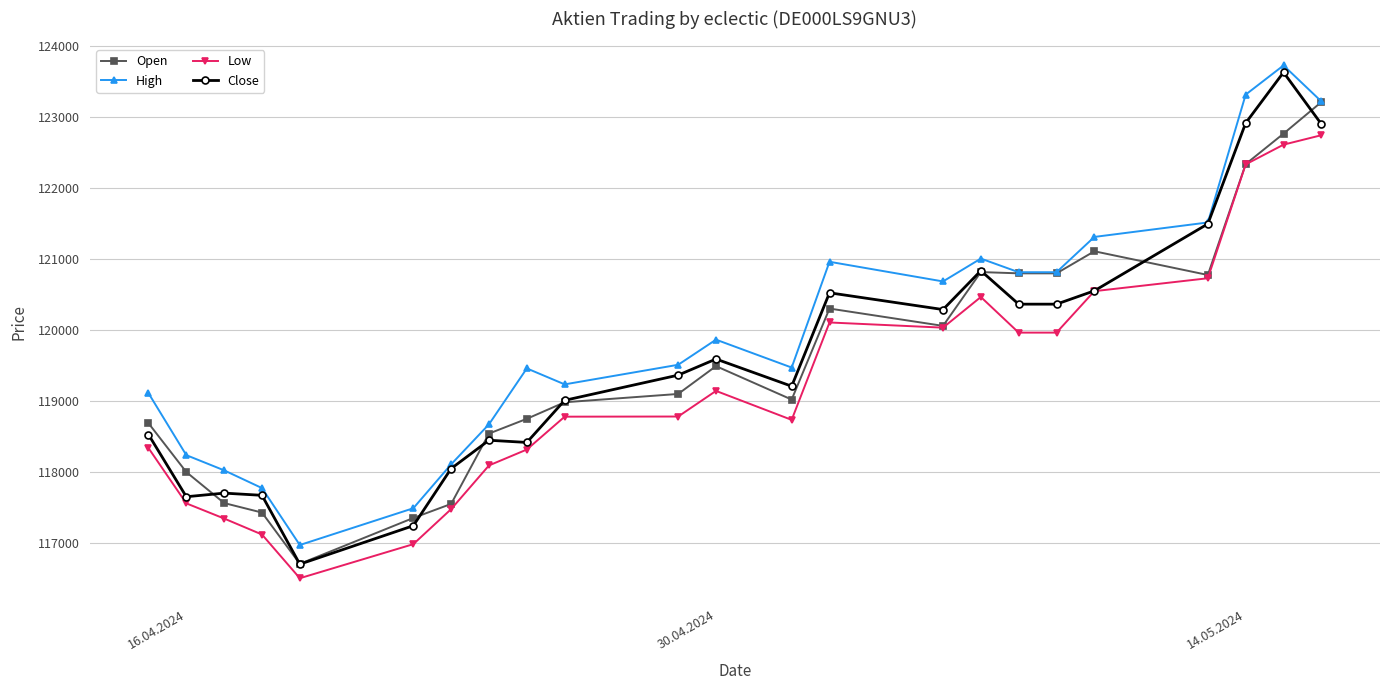

True or false: Low has more than 0 points higher than both neighbors.

True